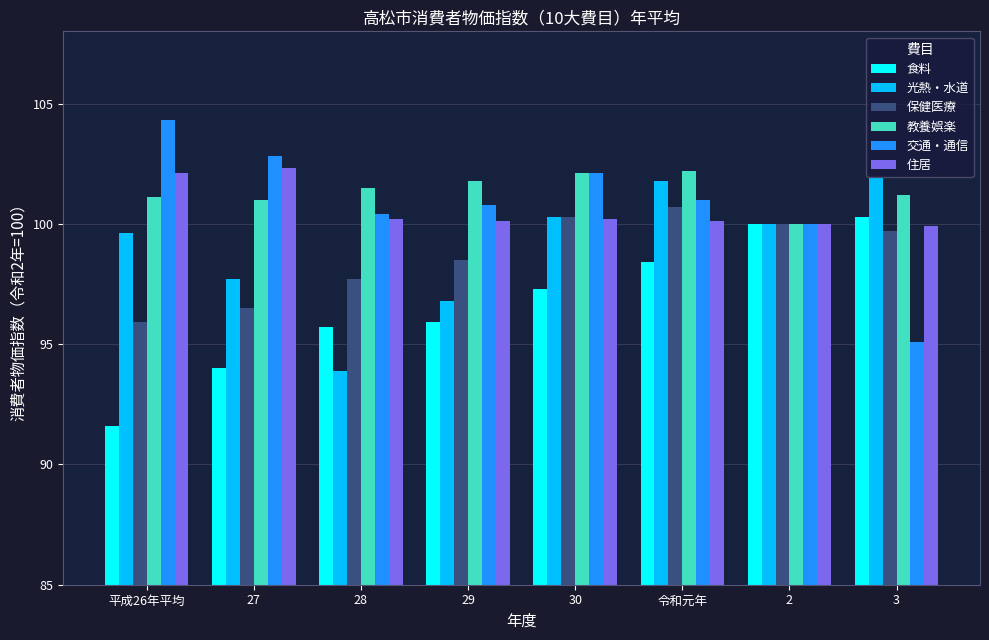

What are all the series names shown in the legend?

食料, 光熱・水道, 保健医療, 教養娯楽, 交通・通信, 住居